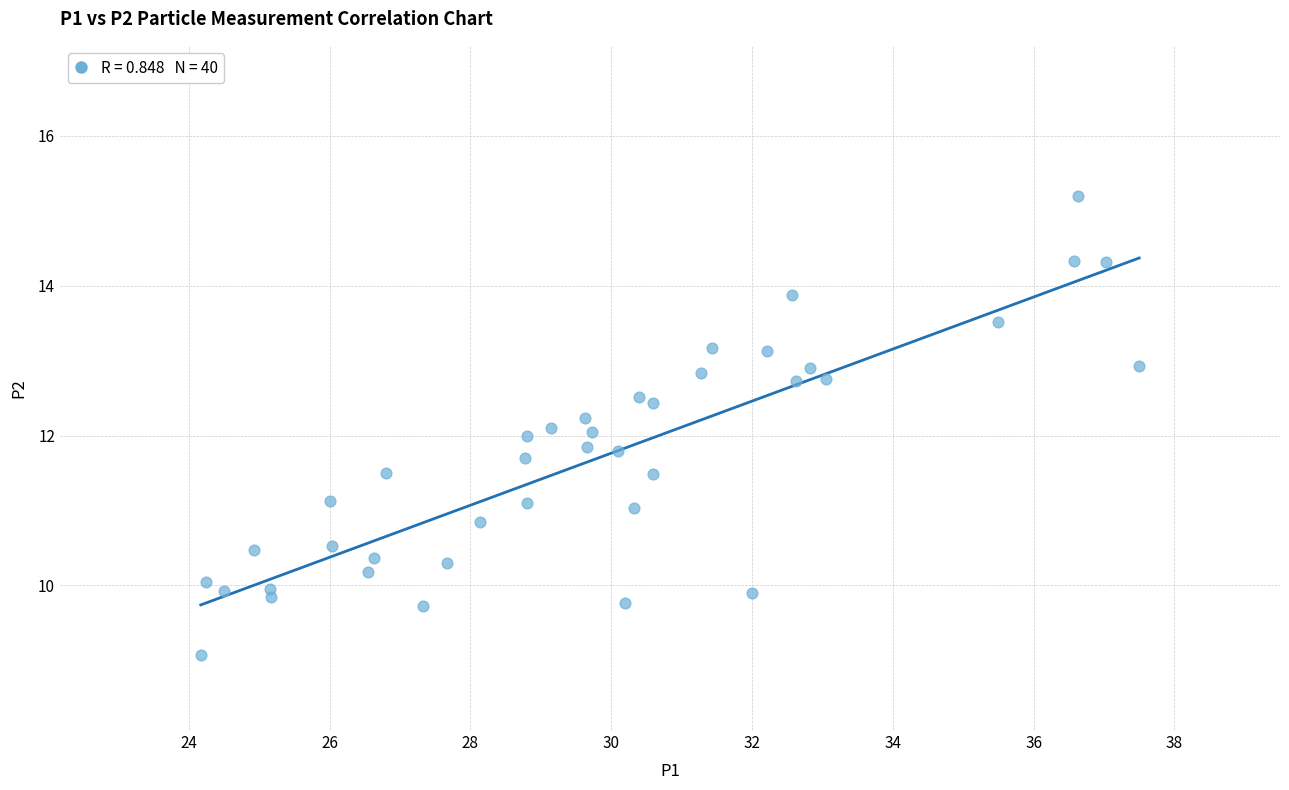

What is the range of Y values (max minus min)?

6.1